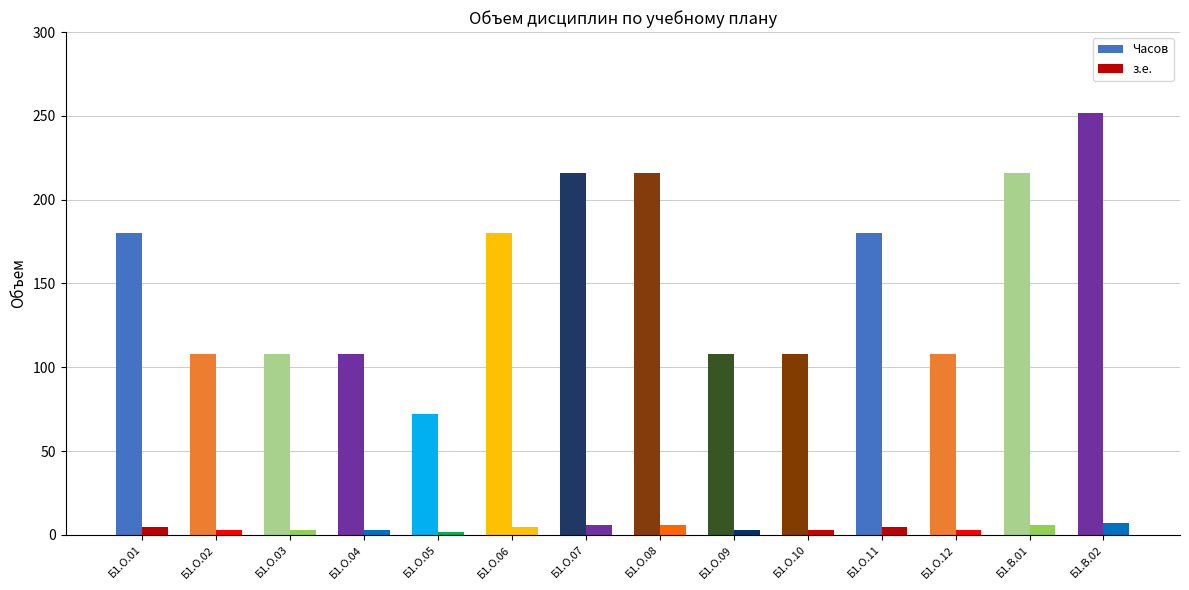

True or false: з.е. has a value of 3 at Б1.О.04.

True